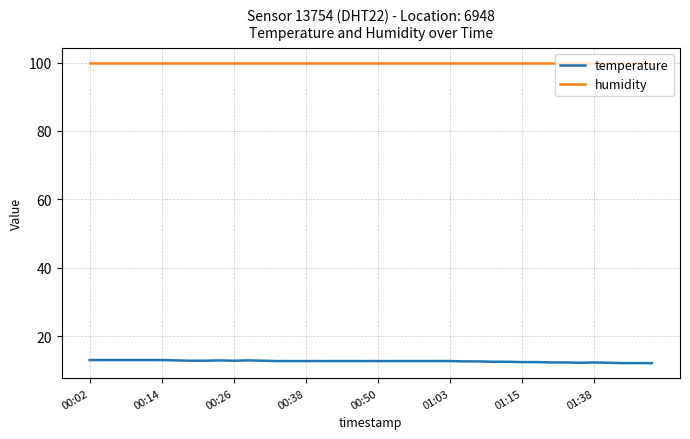

True or false: temperature and humidity intersect in this chart.

False